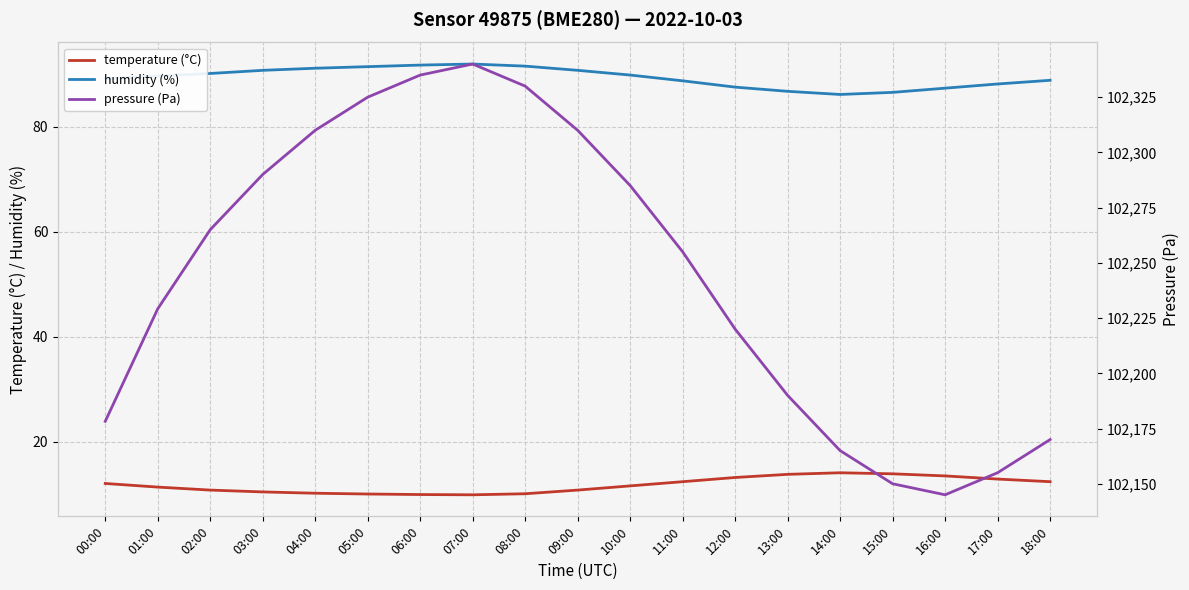

What is the label of the 14th point from the right?

05:00